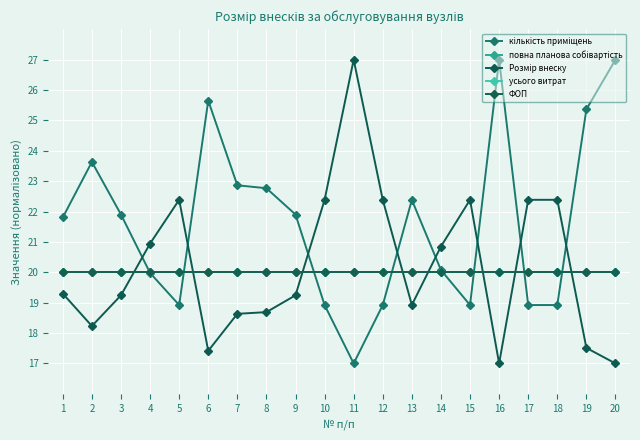

At how many categories does at least one series exceed 26?

3